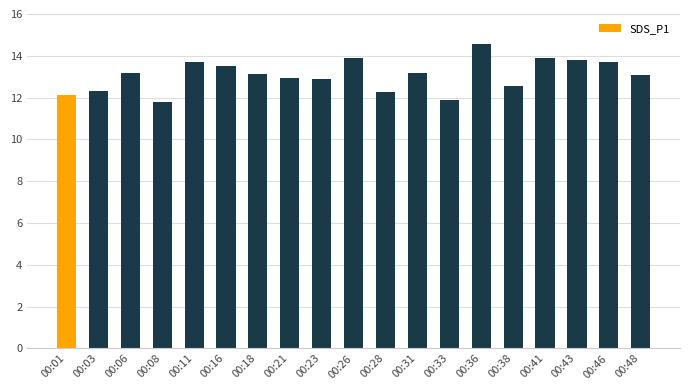

What is the greatest value displayed?

14.6